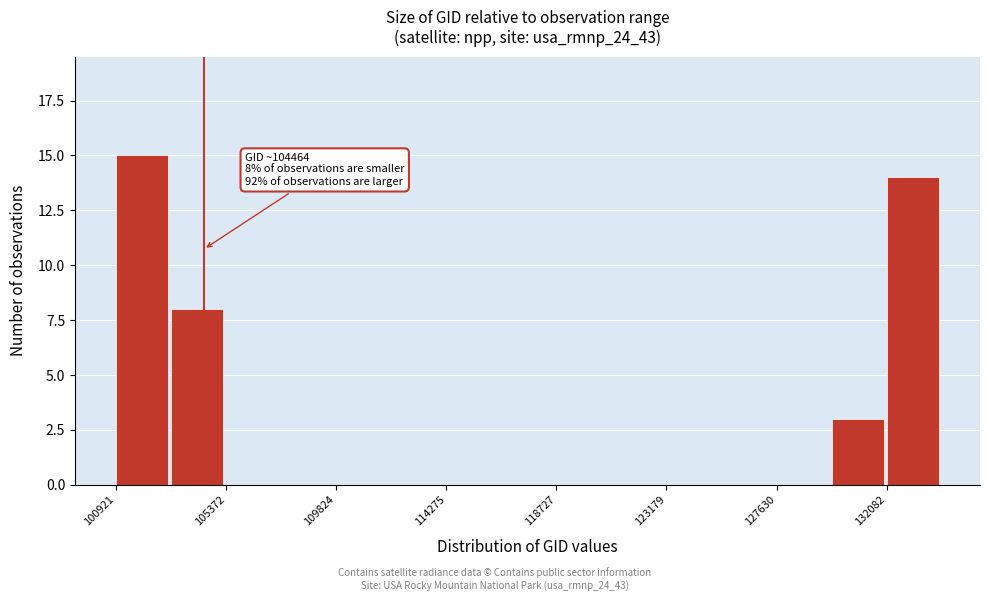

Over which range of the x-axis is the bar tallest?

101000 to 103000